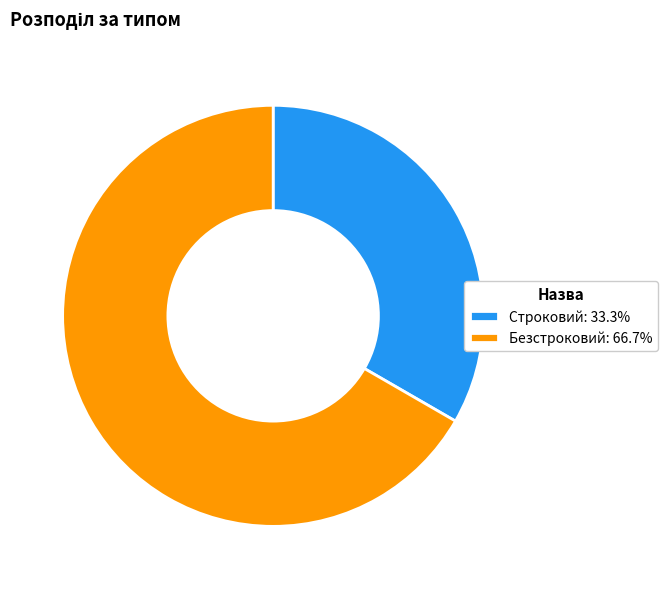

Rank the categories by value from lowest to highest.

Строковий, Безстроковий